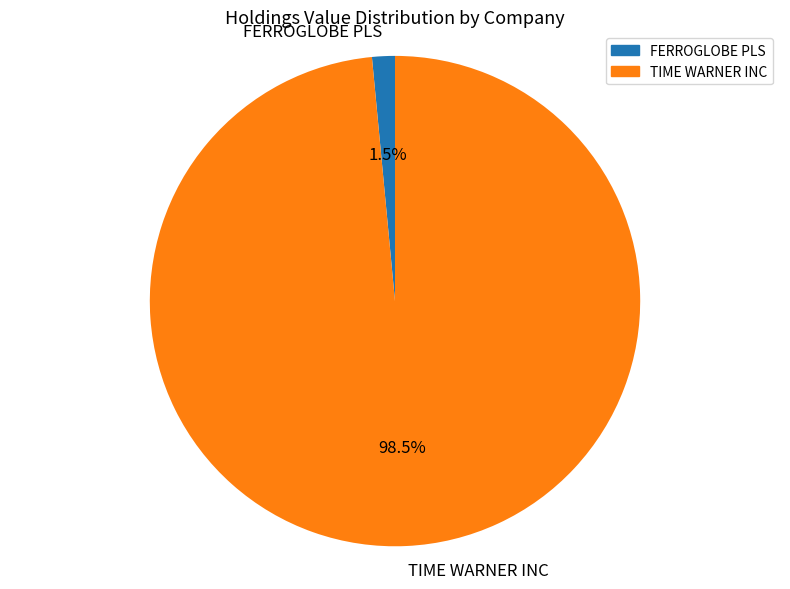

Is there a majority slice in this chart?

Yes